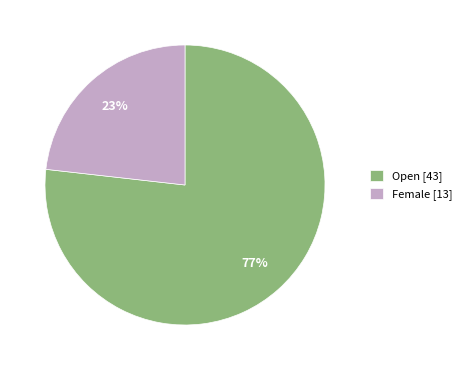

Is it true that Open [43] is 86% of the pie?

False